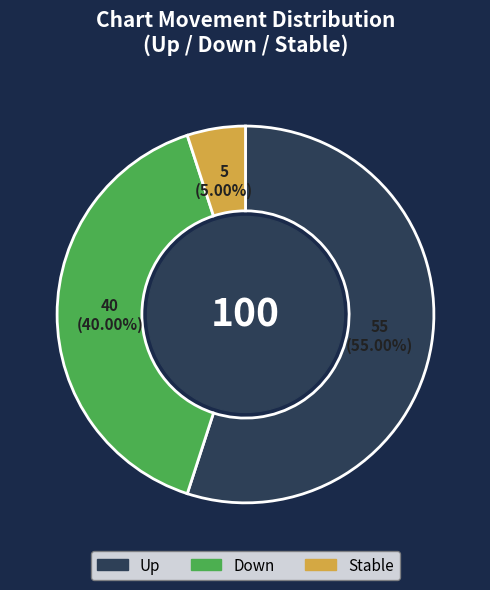

Is there any slice that represents more than half of the pie?

Yes